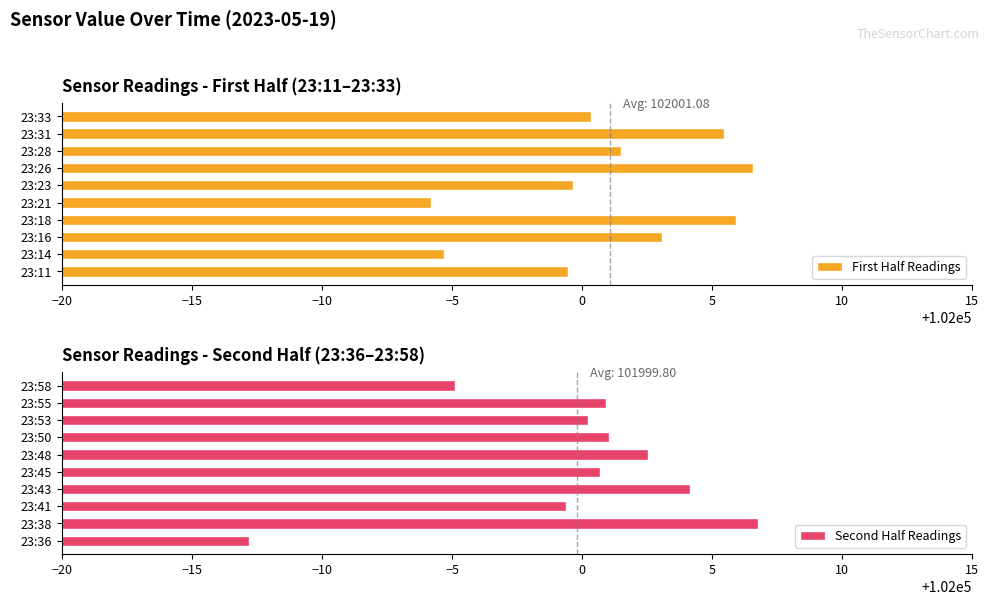

True or false: First Half Readings has a value of 44104.4 at 23:33.

False